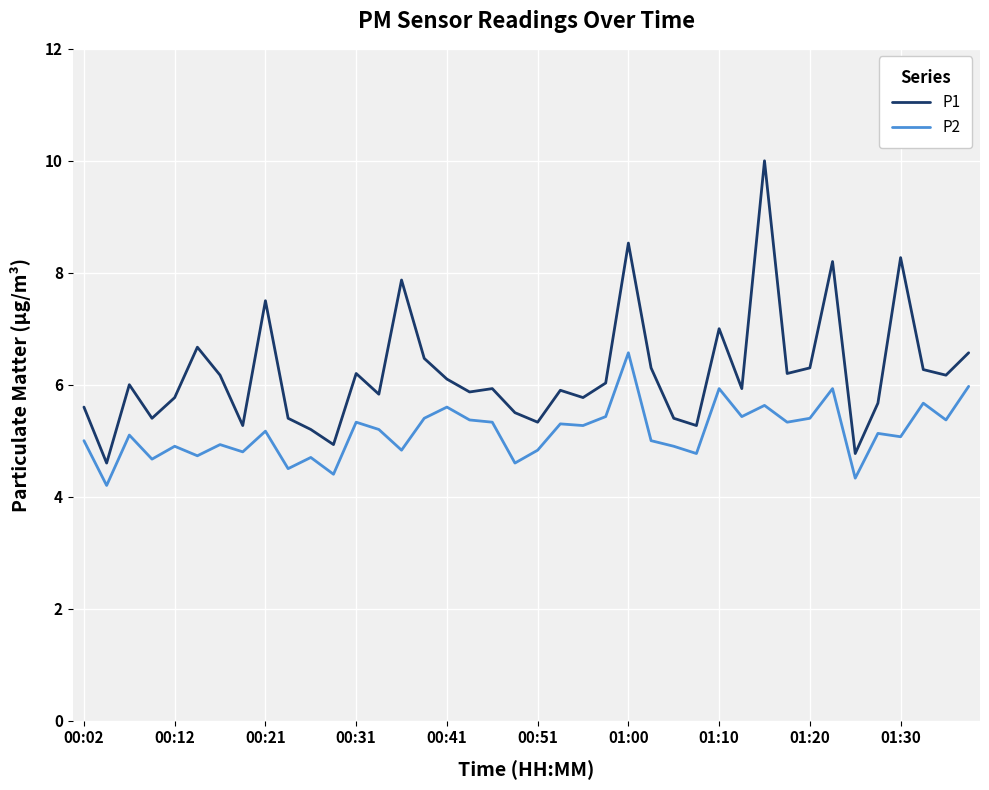

What is the average value of the P2 series?

5.2